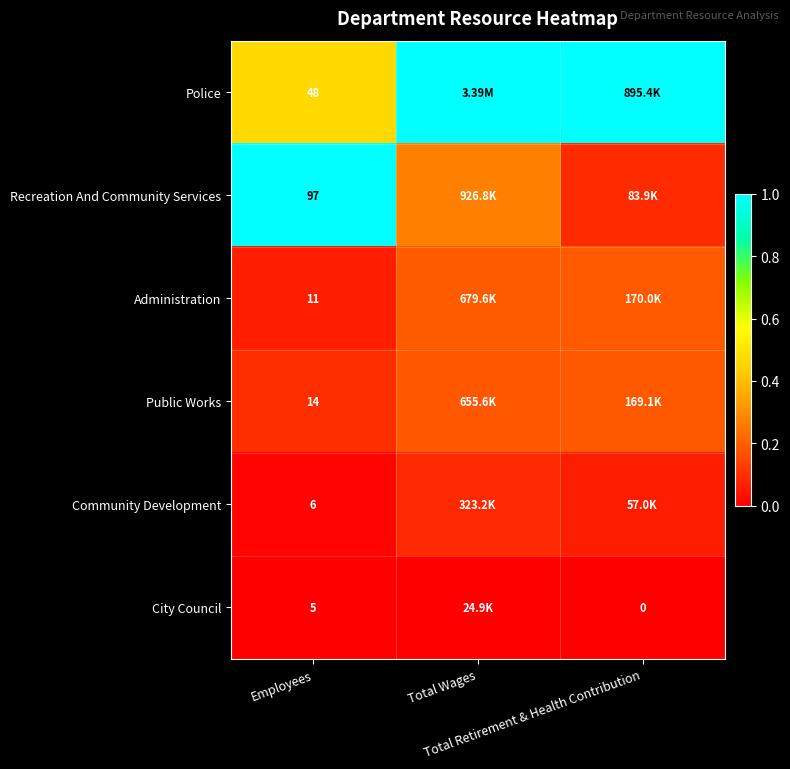

True or false: City Council has a value of 0.0 at Total Retirement & Health Contribution.

True